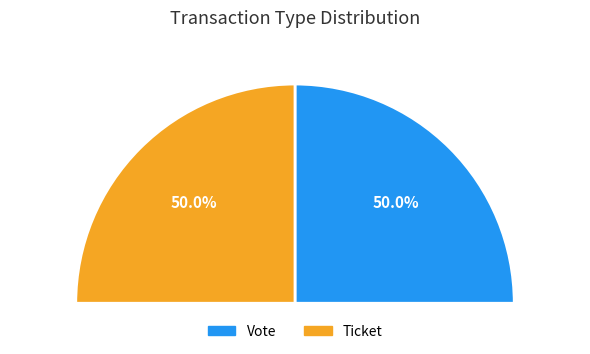

True or false: Vote accounts for 100% of the total.

True